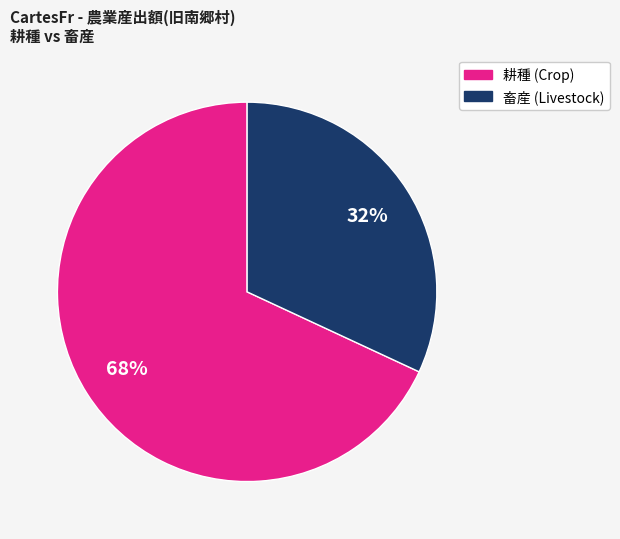

Does any single category account for the majority?

Yes